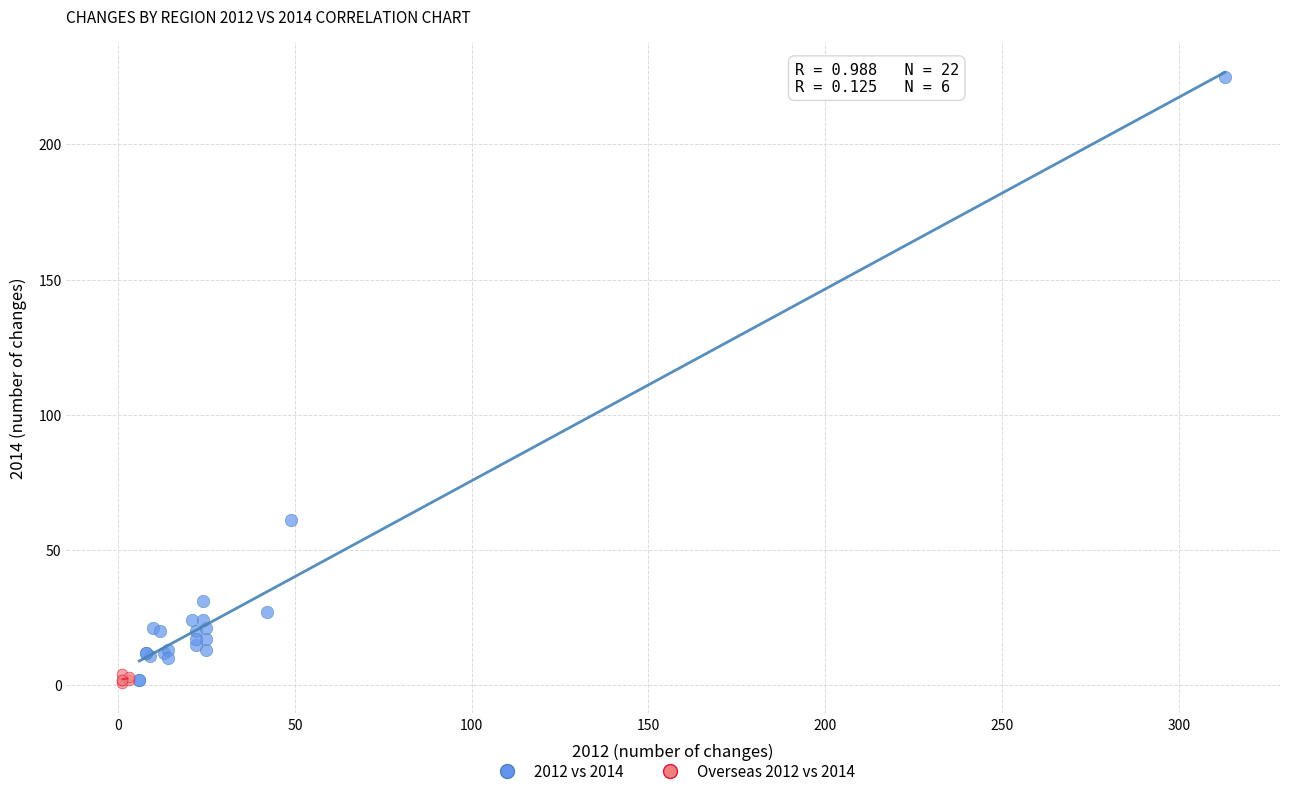

Which series has the largest Y range (max minus min)?

2012 vs 2014